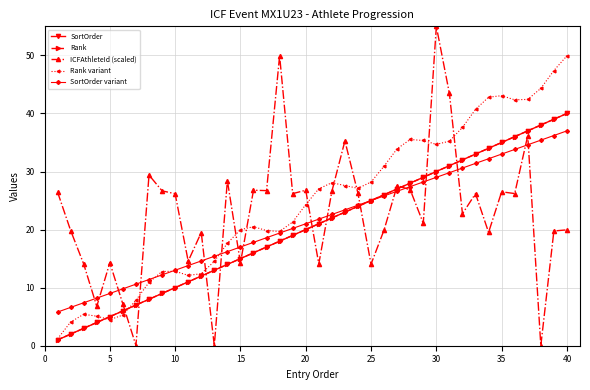

What is the sum of all Rank values?

820.0